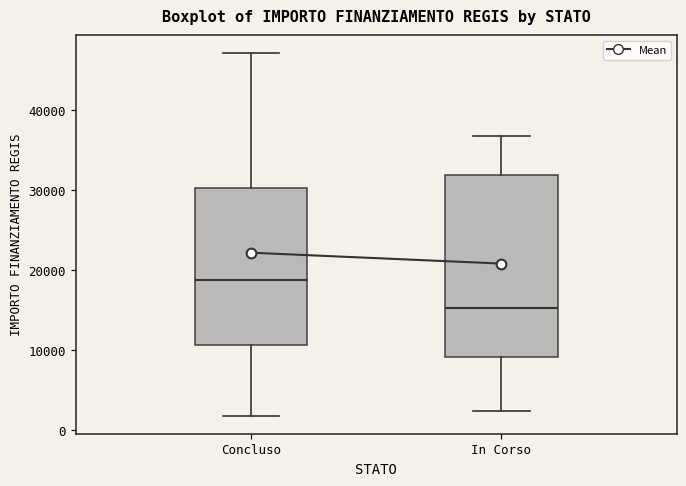

Where does the upper whisker of the box for Concluso end on the y-axis? The values are not printed on the chart, so give them approximately, as read against the axis.

47000